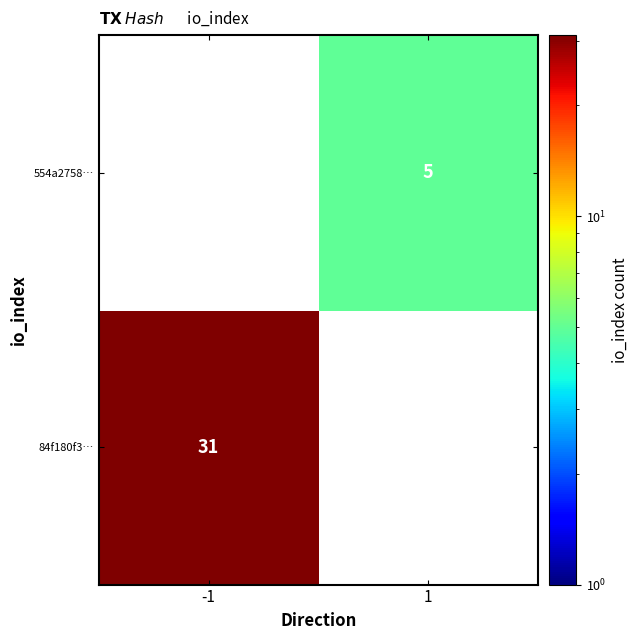

The 554a2758… series shows 1 at 1. True or false?

False